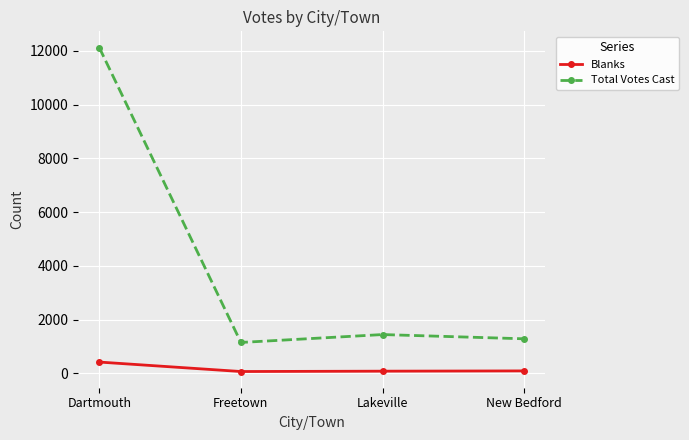

Where is the first local minimum for Total Votes Cast?

Freetown